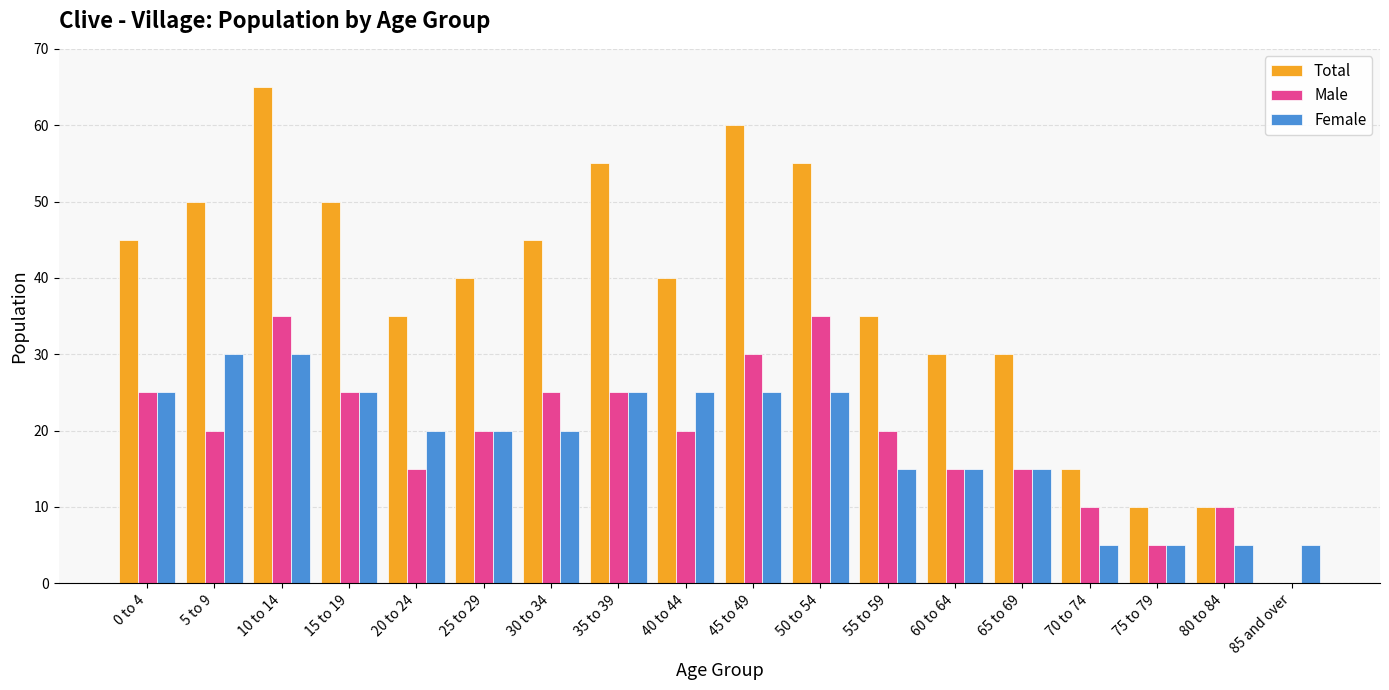

At which category is the sum across all series the highest?

10 to 14